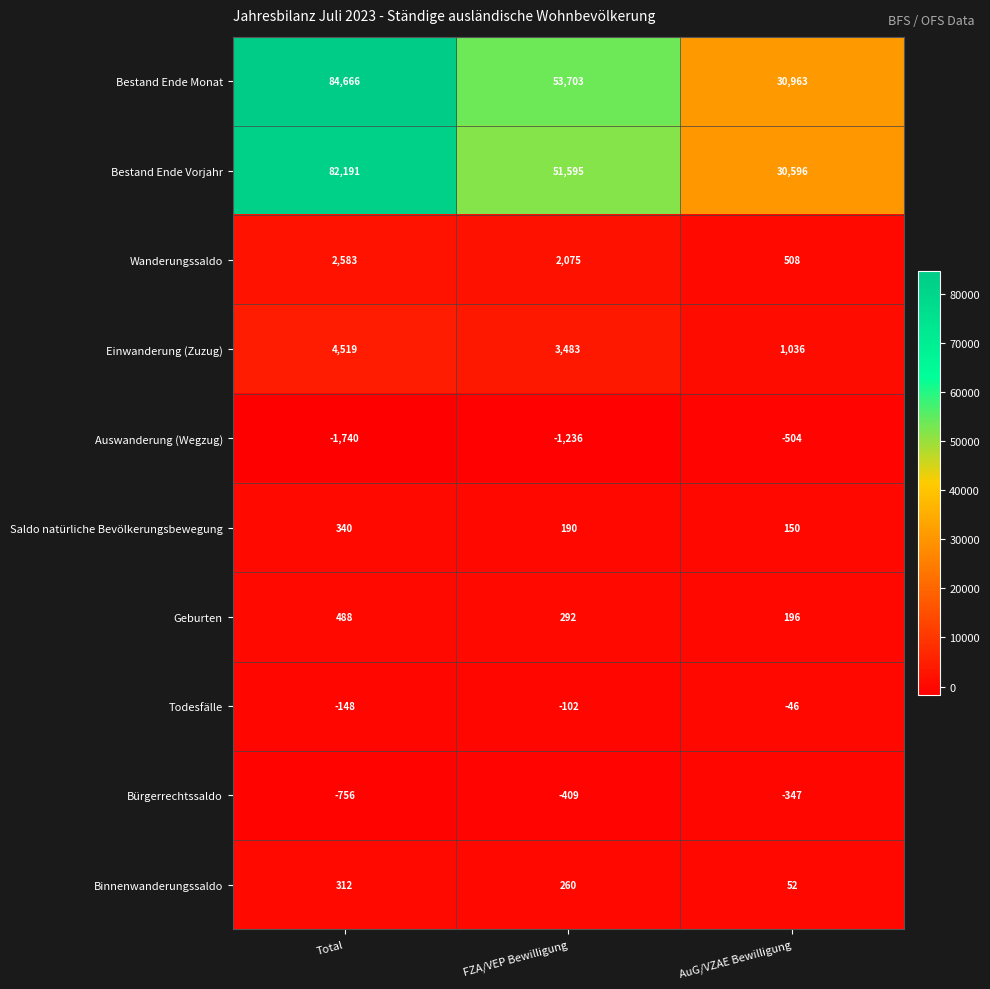

Reading left to right, transcribe all the data shown in this chart.

Bestand Ende Monat: Total=84666	FZA/VEP Bewilligung=53703	AuG/VZAE Bewilligung=30963
Bestand Ende Vorjahr: Total=82191	FZA/VEP Bewilligung=51595	AuG/VZAE Bewilligung=30596
Wanderungssaldo: Total=2583	FZA/VEP Bewilligung=2075	AuG/VZAE Bewilligung=508
Einwanderung (Zuzug): Total=4519	FZA/VEP Bewilligung=3483	AuG/VZAE Bewilligung=1036
Auswanderung (Wegzug): Total=-1740	FZA/VEP Bewilligung=-1236	AuG/VZAE Bewilligung=-504
Saldo natürliche Bevölkerungsbewegung: Total=340	FZA/VEP Bewilligung=190	AuG/VZAE Bewilligung=150
Geburten: Total=488	FZA/VEP Bewilligung=292	AuG/VZAE Bewilligung=196
Todesfälle: Total=-148	FZA/VEP Bewilligung=-102	AuG/VZAE Bewilligung=-46
Bürgerrechtssaldo: Total=-756	FZA/VEP Bewilligung=-409	AuG/VZAE Bewilligung=-347
Binnenwanderungssaldo: Total=312	FZA/VEP Bewilligung=260	AuG/VZAE Bewilligung=52